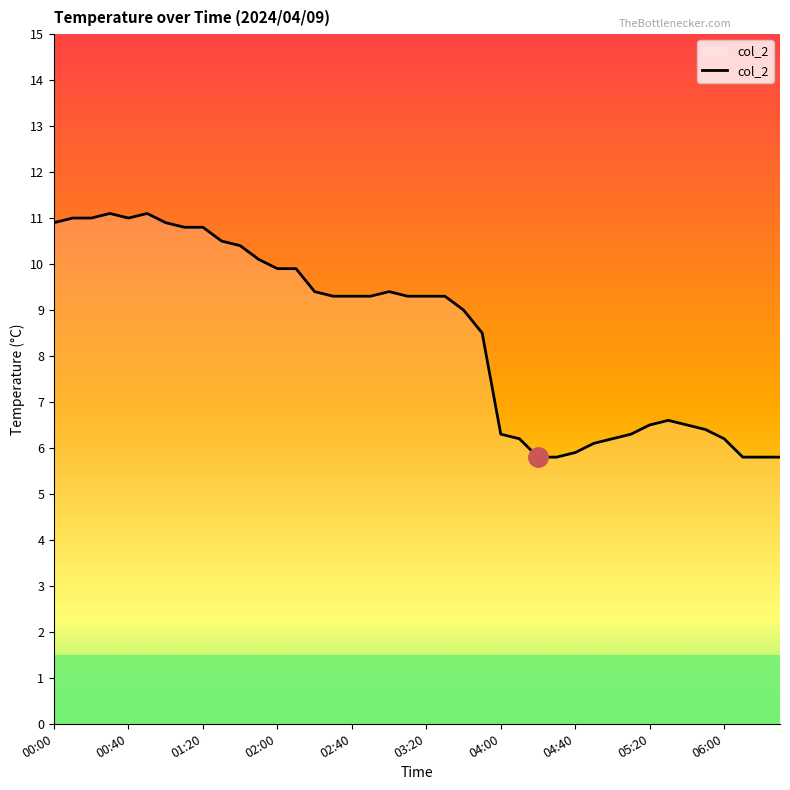

What is the difference between the second highest and second lowest values?

5.3